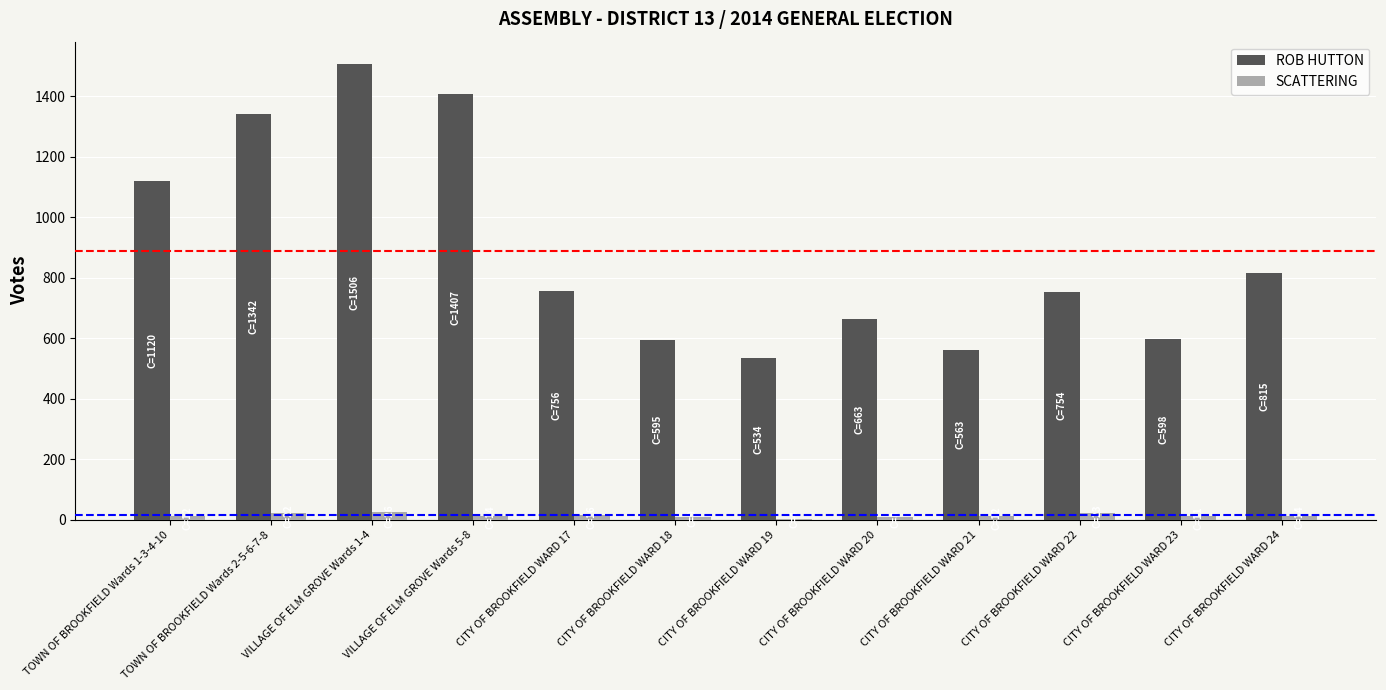

Which series changed the most between VILLAGE OF ELM GROVE Wards 5-8 and CITY OF BROOKFIELD WARD 18?

ROB HUTTON